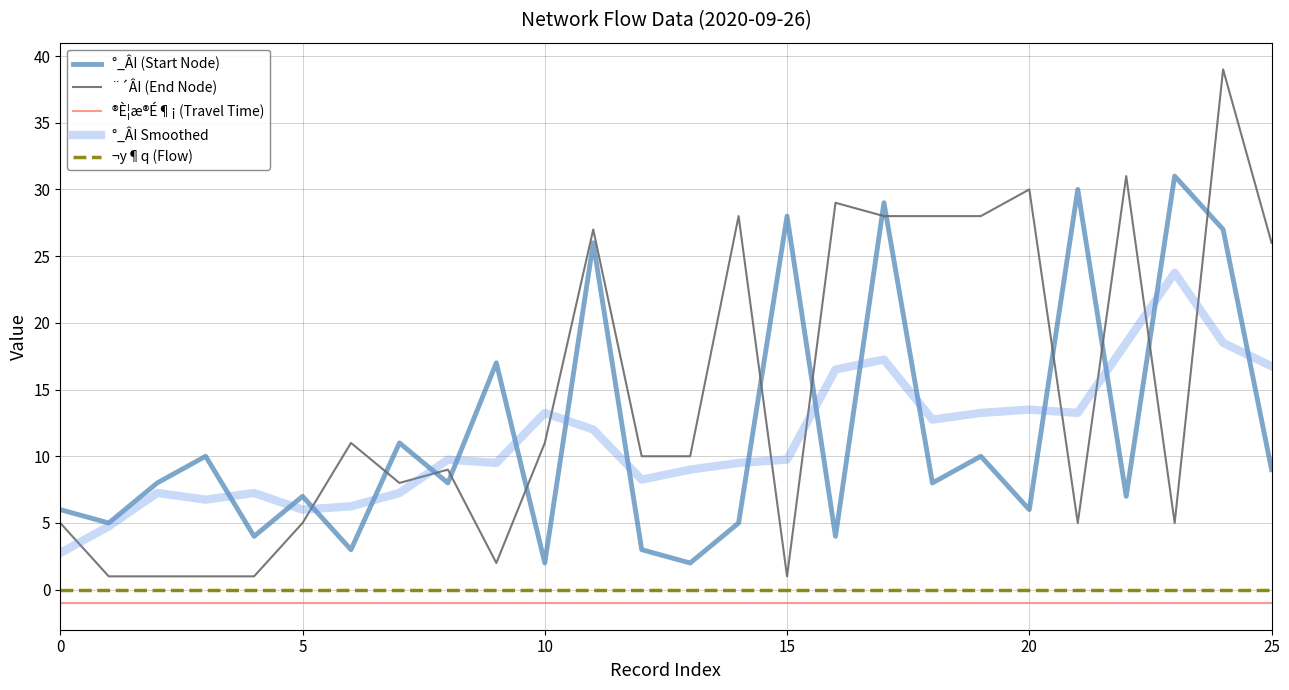

What is the greatest value displayed?

39.0